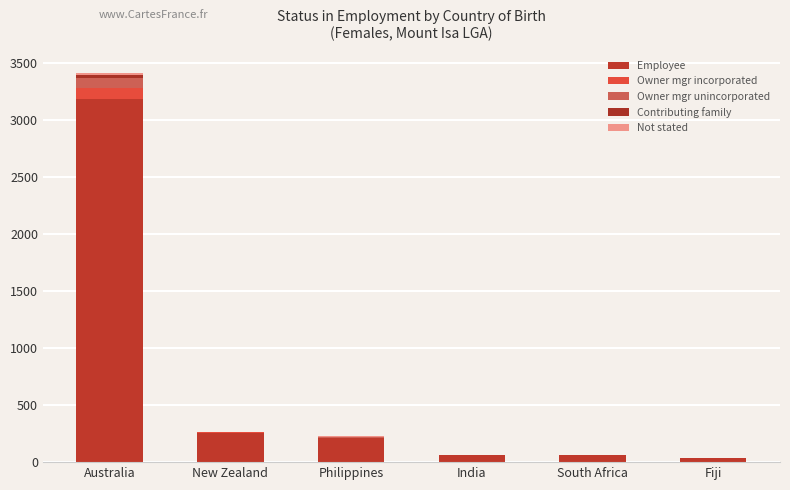

At how many categories does at least one series exceed 1933?

1